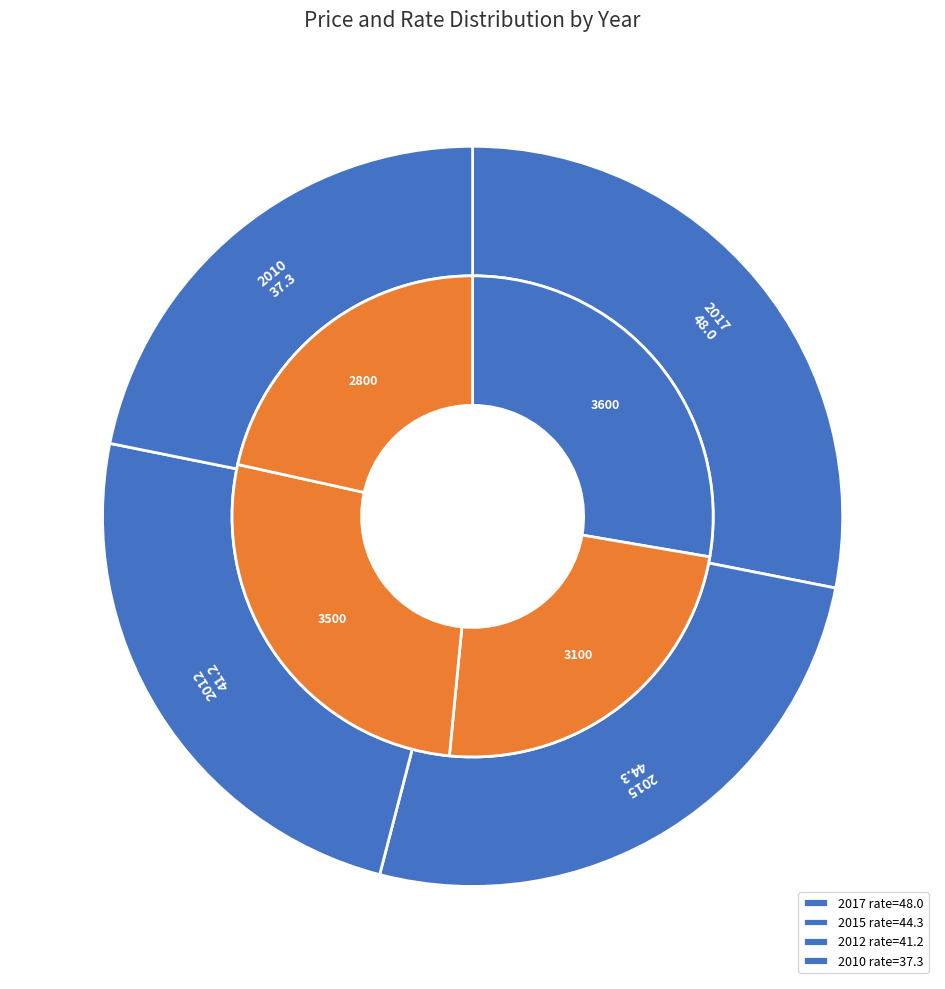

Combined, what portion of the pie is 2017 and 2012?

52.2%